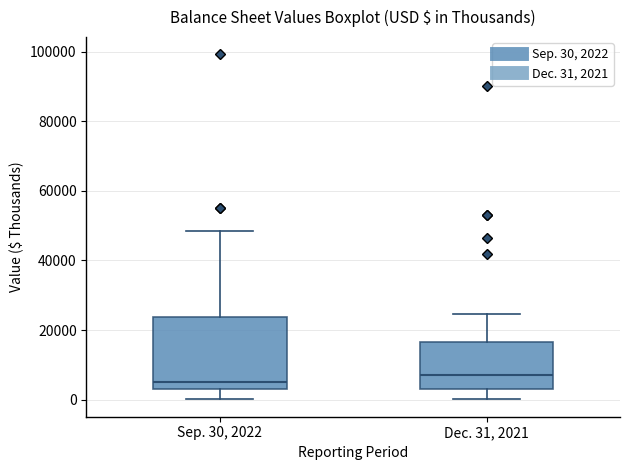

Which box has the lowest median line?

Sep. 30, 2022